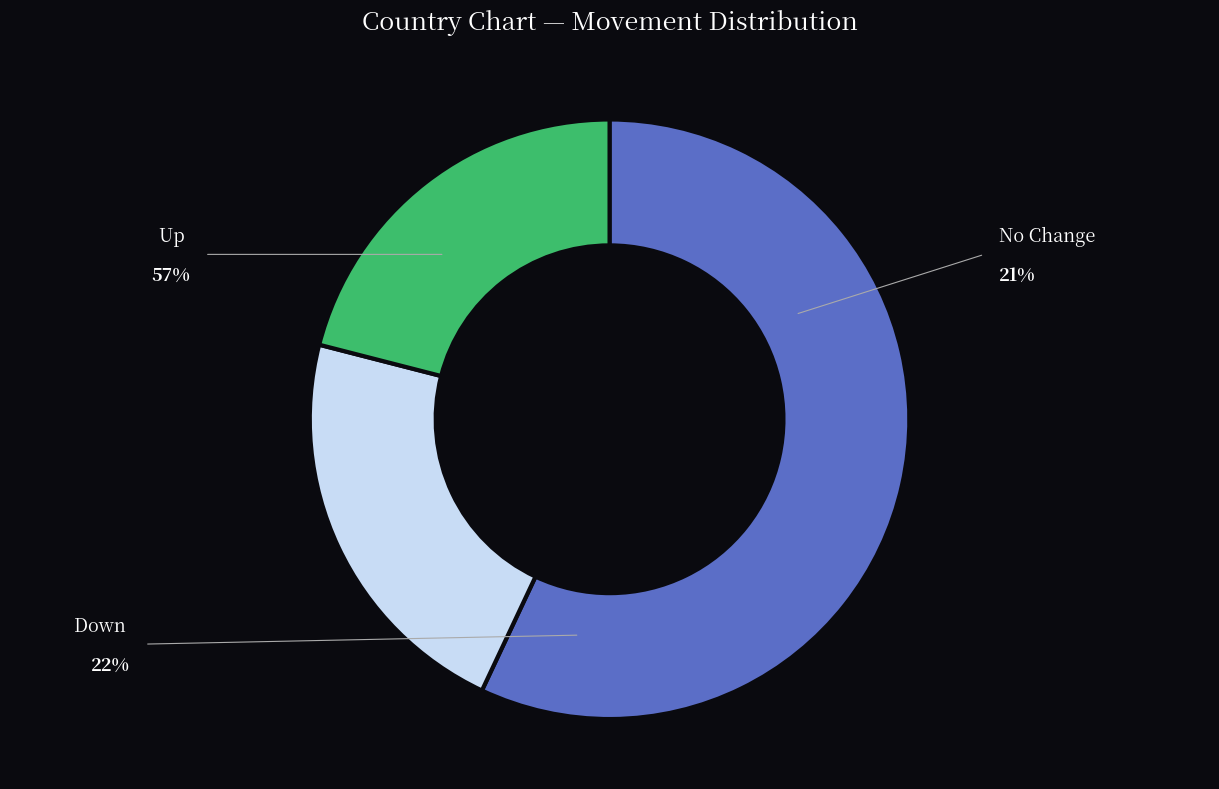

Is there any slice that represents more than half of the pie?

Yes